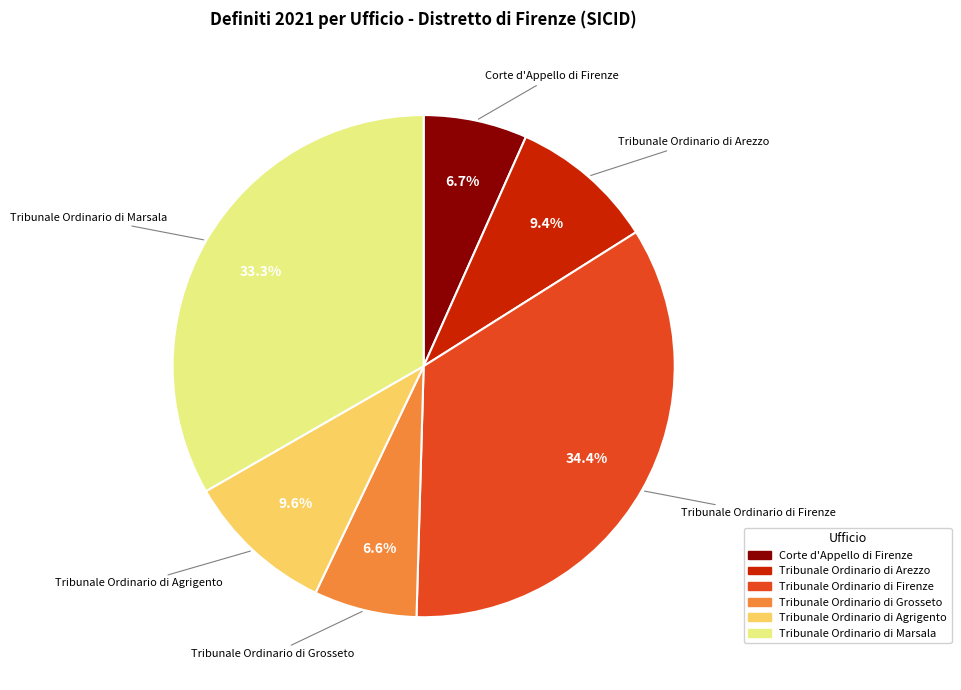

Is it true that Tribunale Ordinario di Grosseto is 7% of the pie?

True